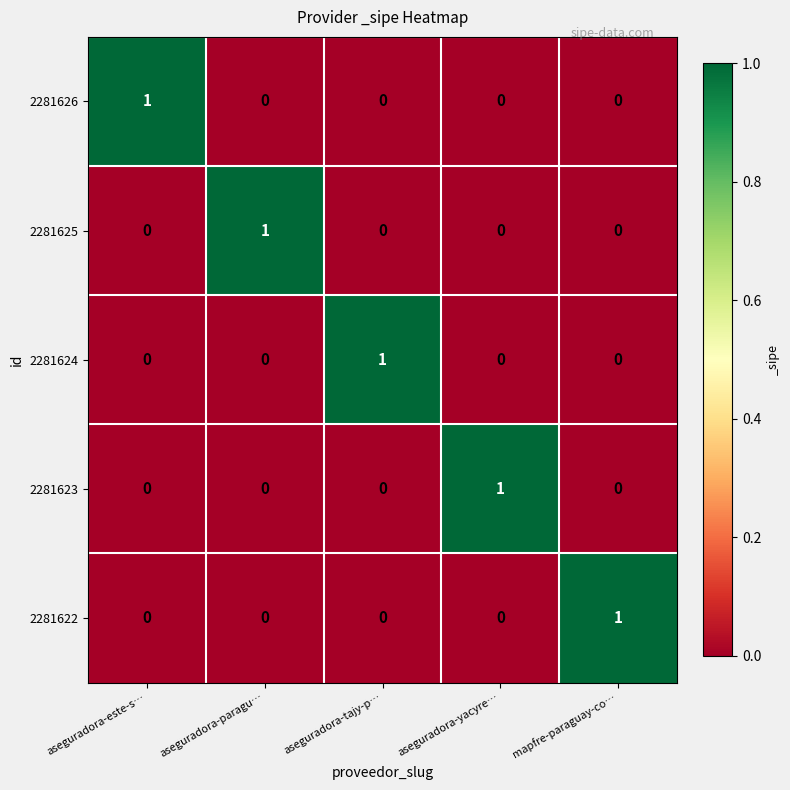

The value of 2281625 at aseguradora-yacyre… is 1. True or false?

False